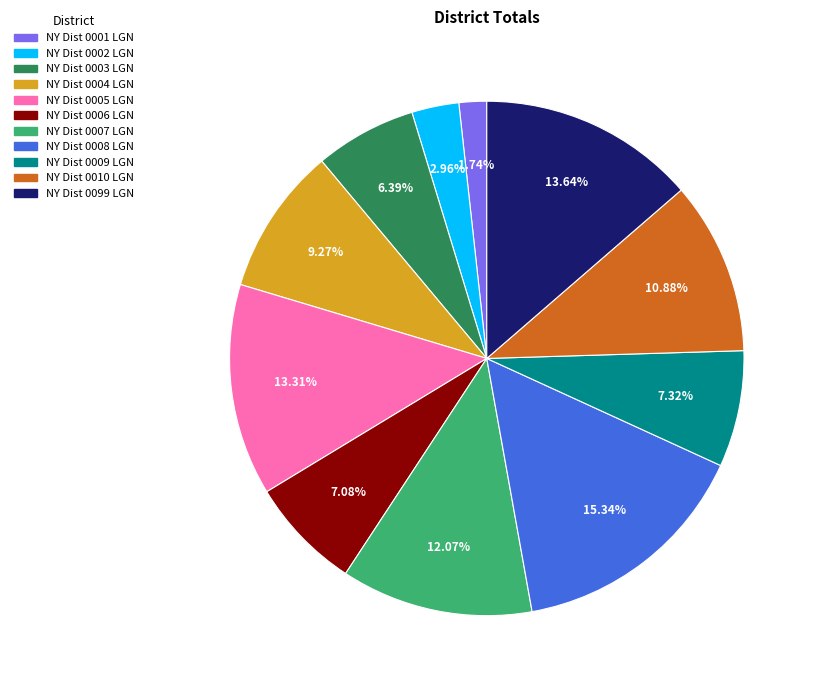

Approximately how many times larger is the value at NY Dist 0001 LGN compared to NY Dist 0008 LGN?

0.1